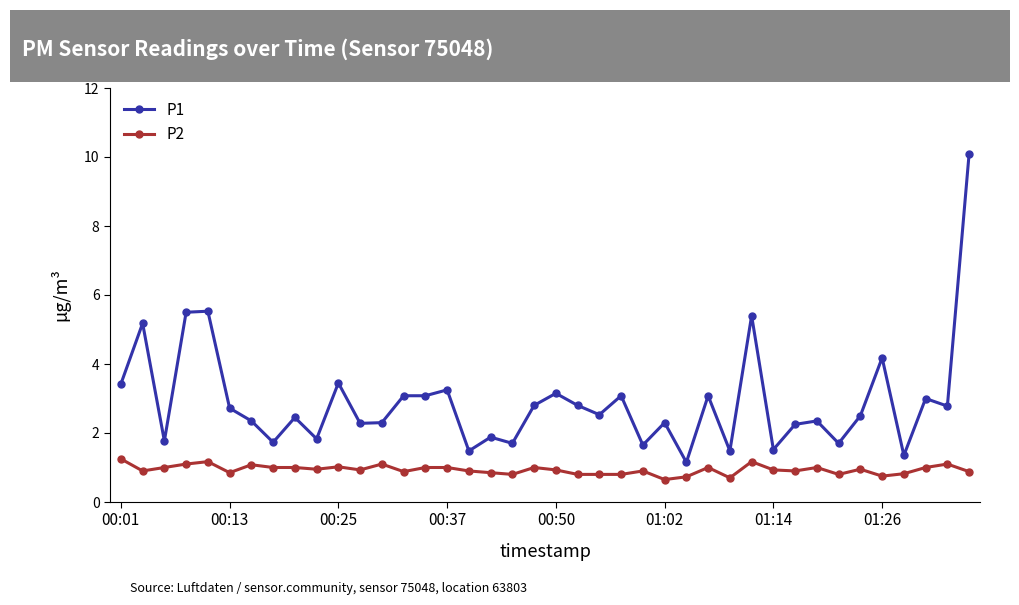

How many lines are shown in the chart?

2